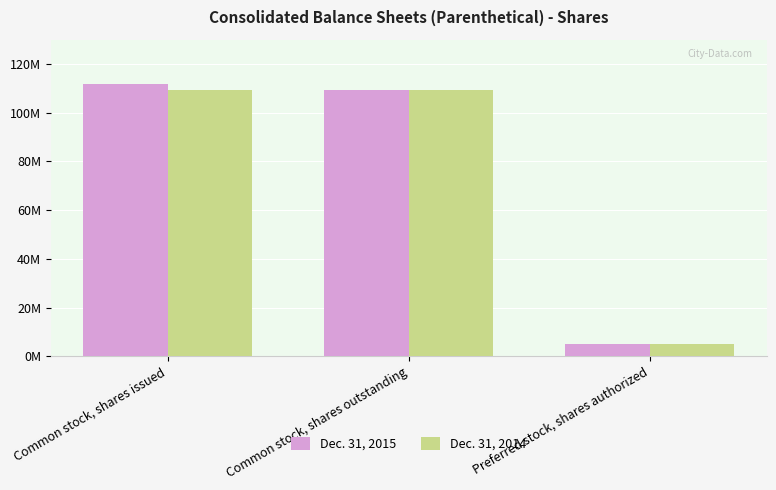

Are the bars grouped side by side (vs. stacked)?

Yes